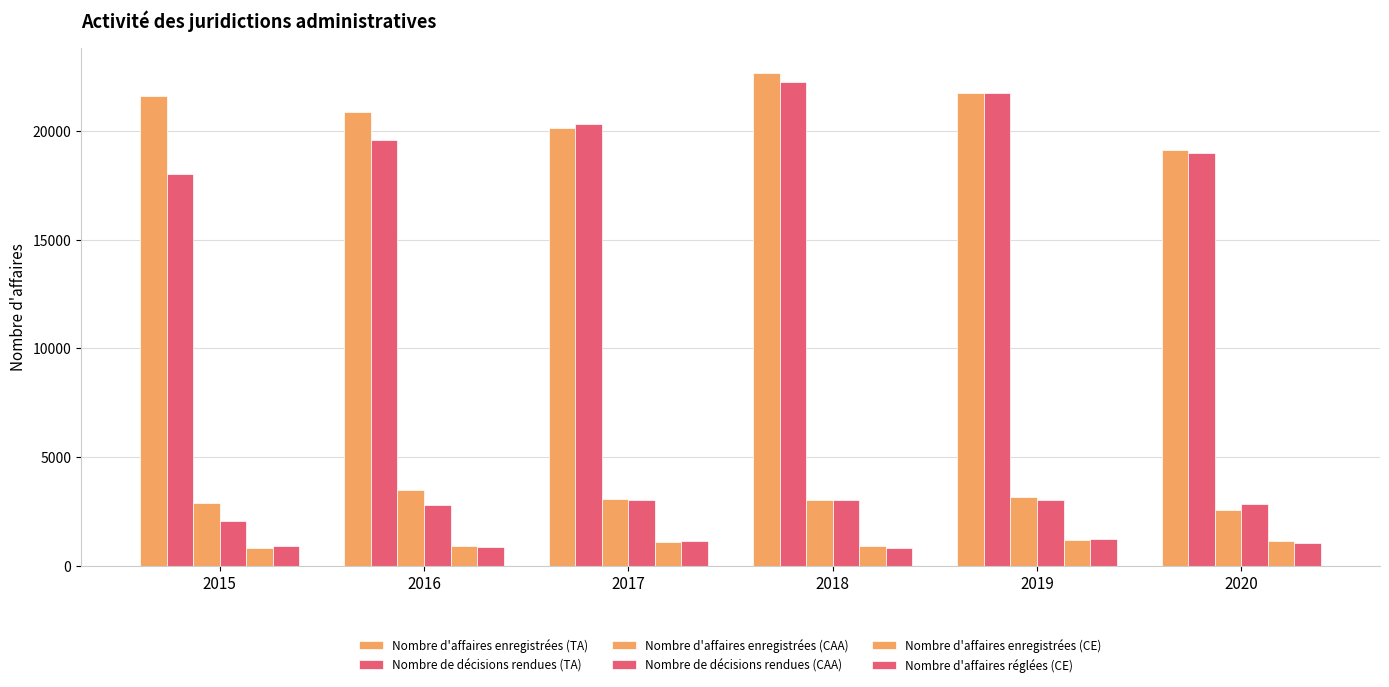

How many values in the Nombre d'affaires enregistrées (CE) series are below 1084?

3